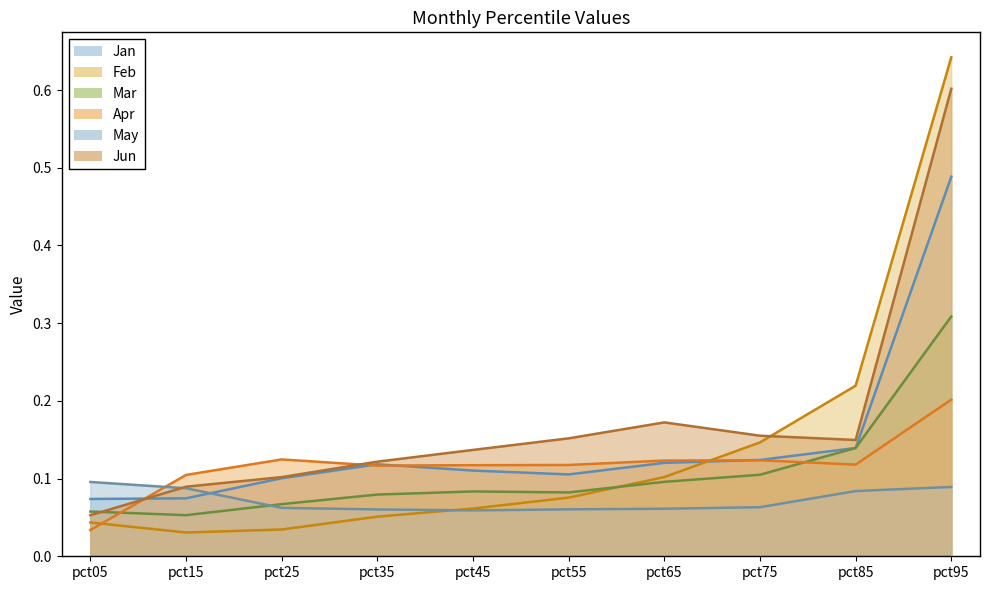

How many interior local valleys does the Jan series have?

1